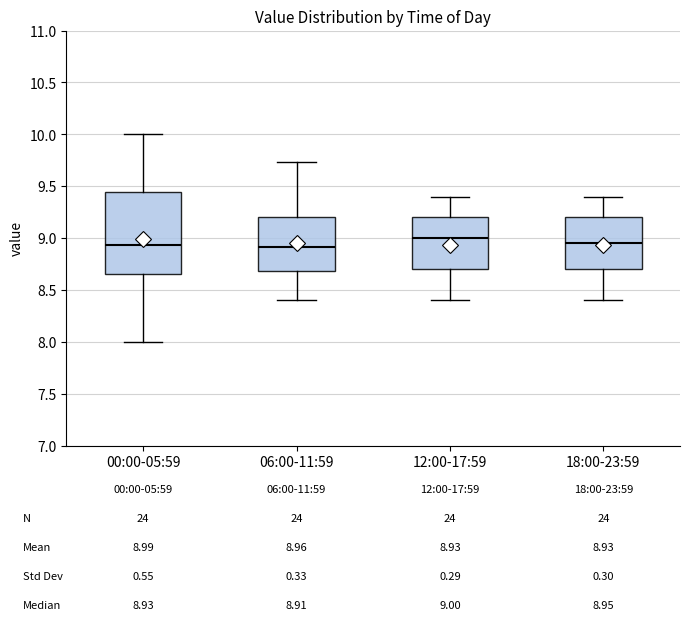

Comparing the boxes themselves (not the whiskers), which one is the tallest?

00:00-05:59